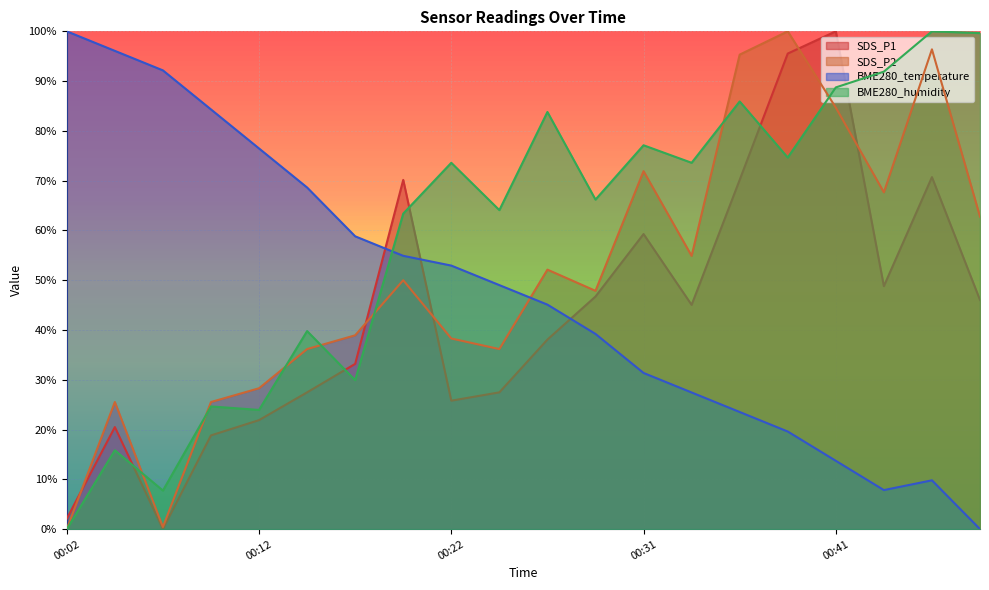

At 00:22, list the series in order from largest to smallest.

BME280_humidity, BME280_temperature, SDS_P2, SDS_P1